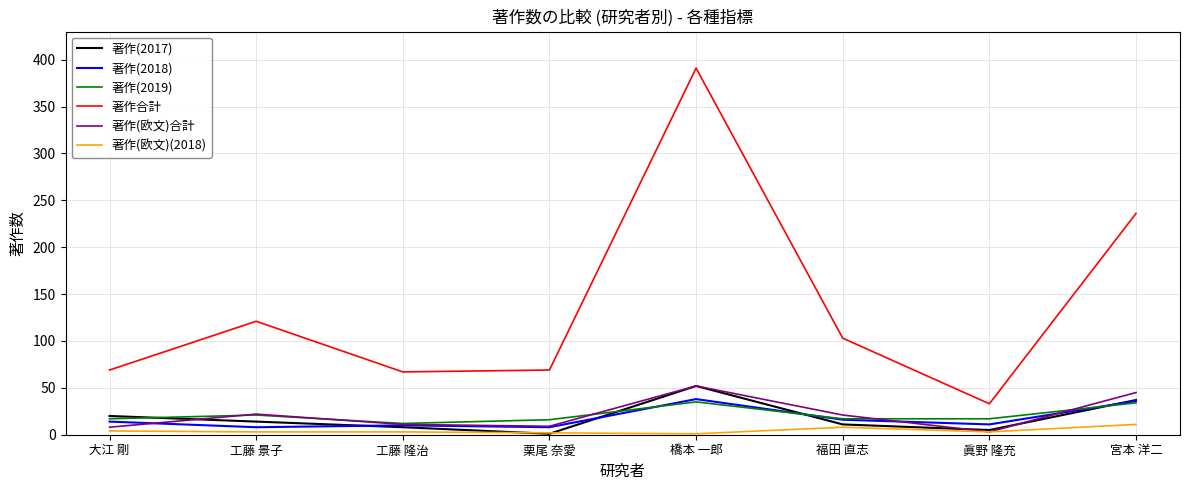

Is it true that 著作(2019) equals 17 at 大江 剛?

True